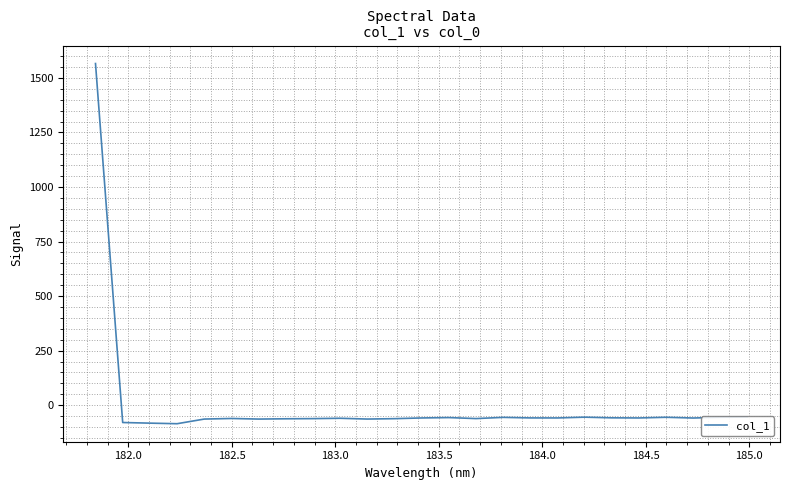

What is the average value?

3.3